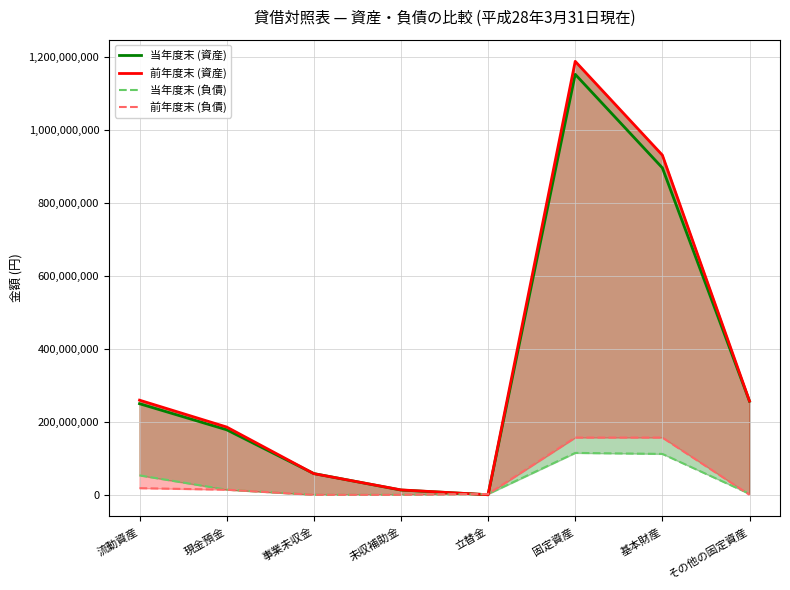

At which category does 前年度末 (資産) reach its first local peak?

固定資産